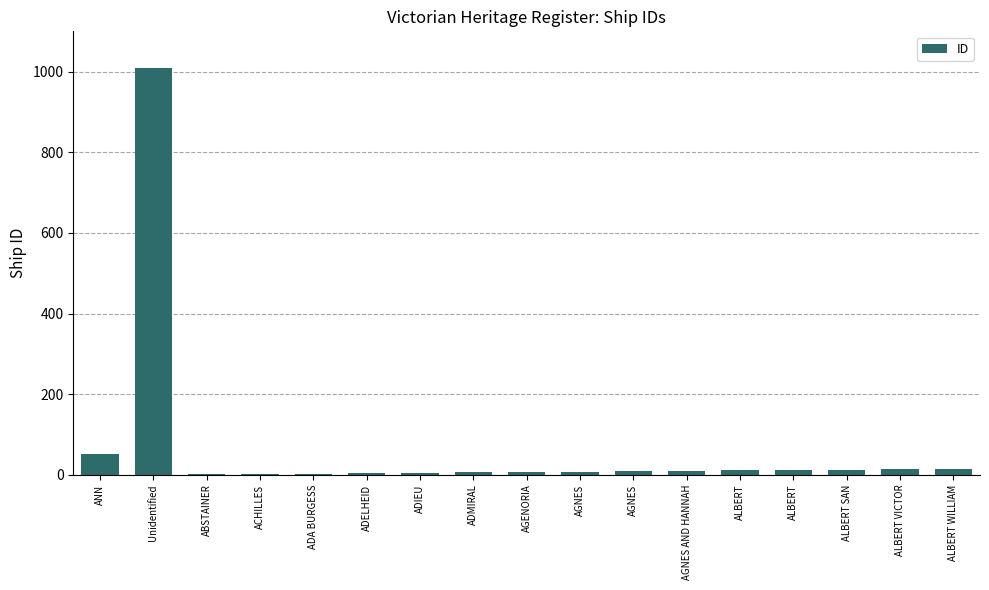

List the labels in order of value, smallest first.

ABSTAINER, ACHILLES, ADA BURGESS, ADELHEID, ADIEU, ADMIRAL, AGENORIA, AGNES, AGNES, AGNES AND HANNAH, ALBERT, ALBERT, ALBERT SAN, ALBERT VICTOR, ALBERT WILLIAM, ANN, Unidentified